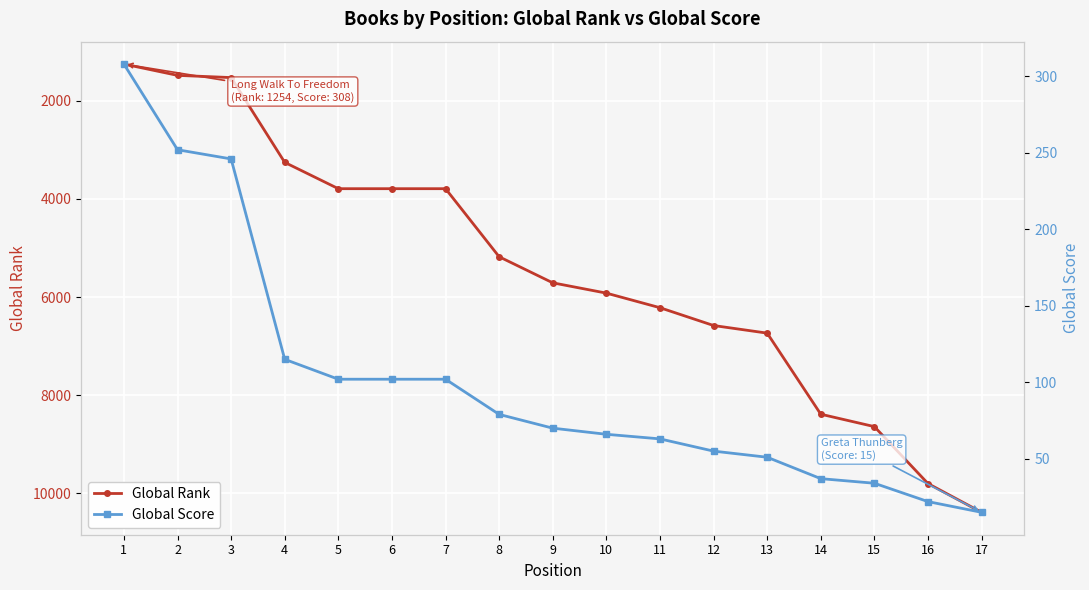

What is the difference between the highest and lowest values at 11?

6155